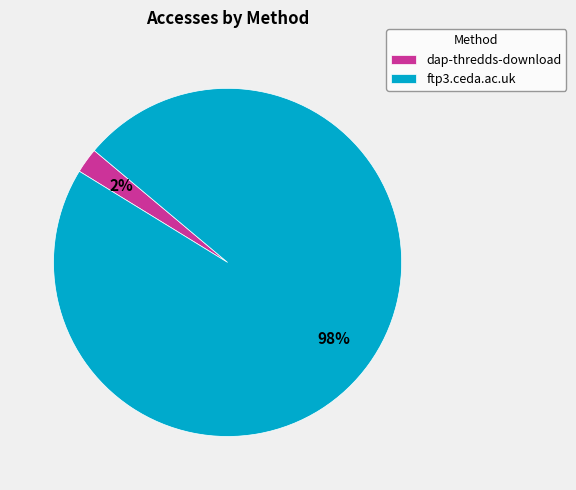

True or false: dap-thredds-download accounts for 2% of the total.

True